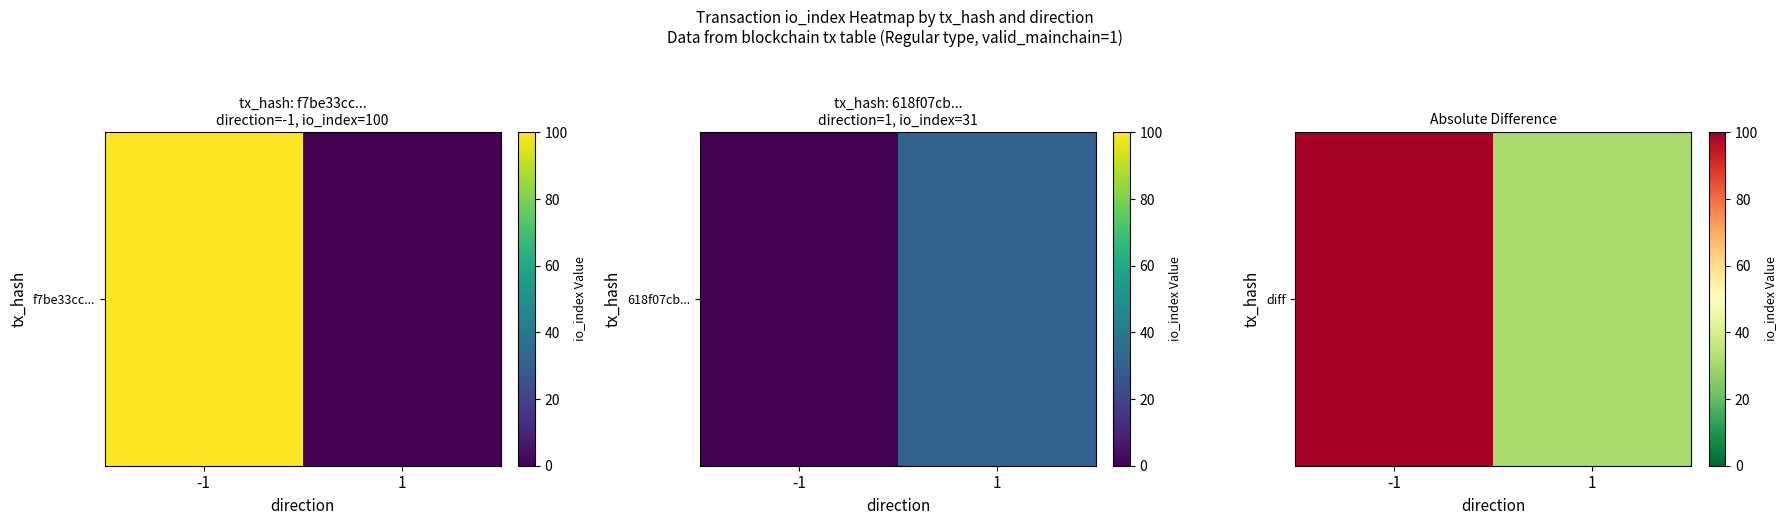

What is the approximate value at 1, to the nearest 5?

30